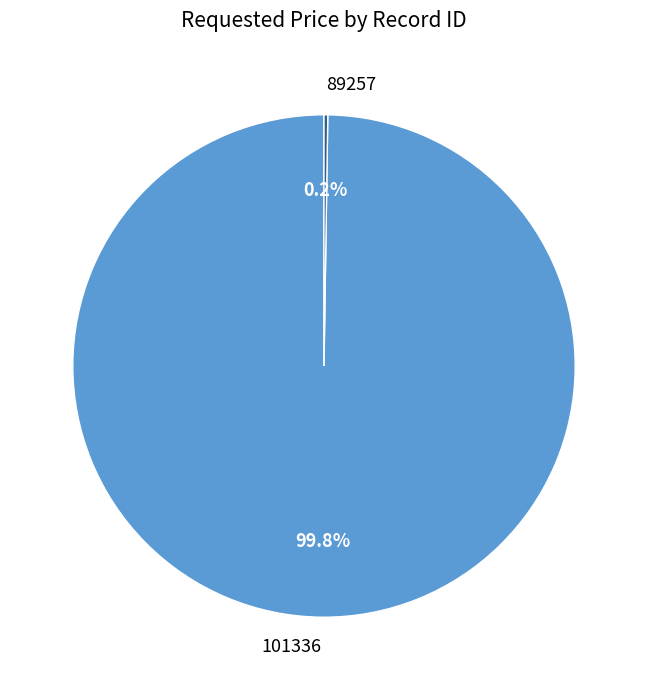

What is the largest slice in the pie chart?

101336